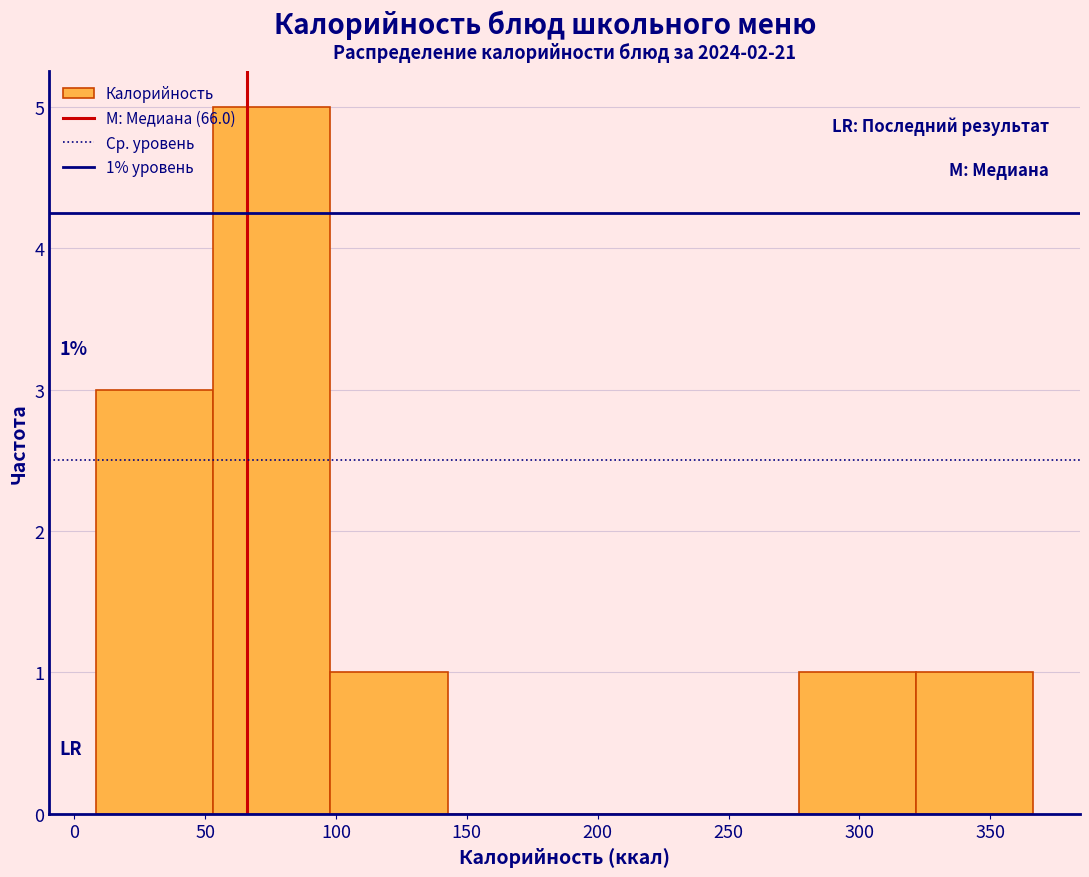

Over which range of the x-axis is the bar tallest?

55 to 100